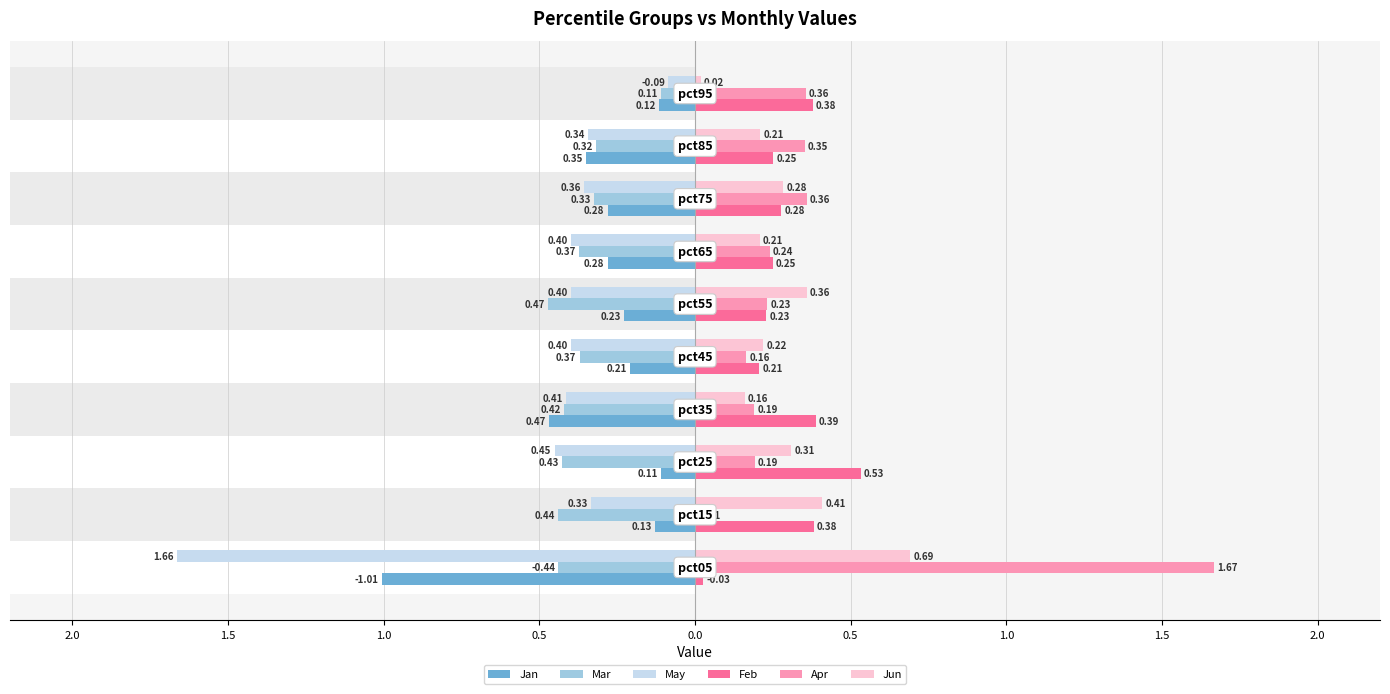

Which series changed the most between 2.0 and 1.0?

Apr